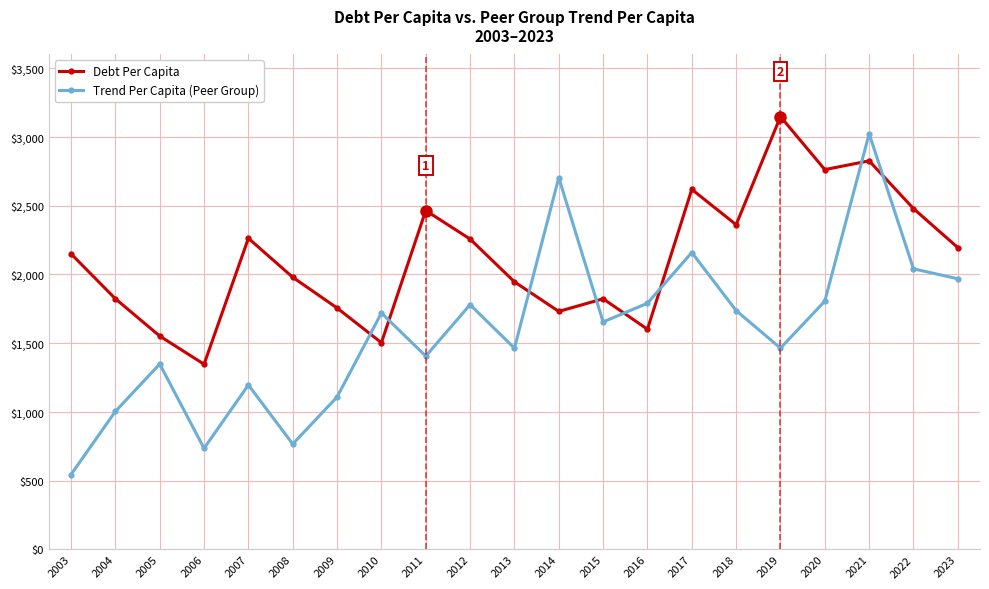

Rank the series by their average value, from highest to lowest.

Debt Per Capita, Trend Per Capita (Peer Group)